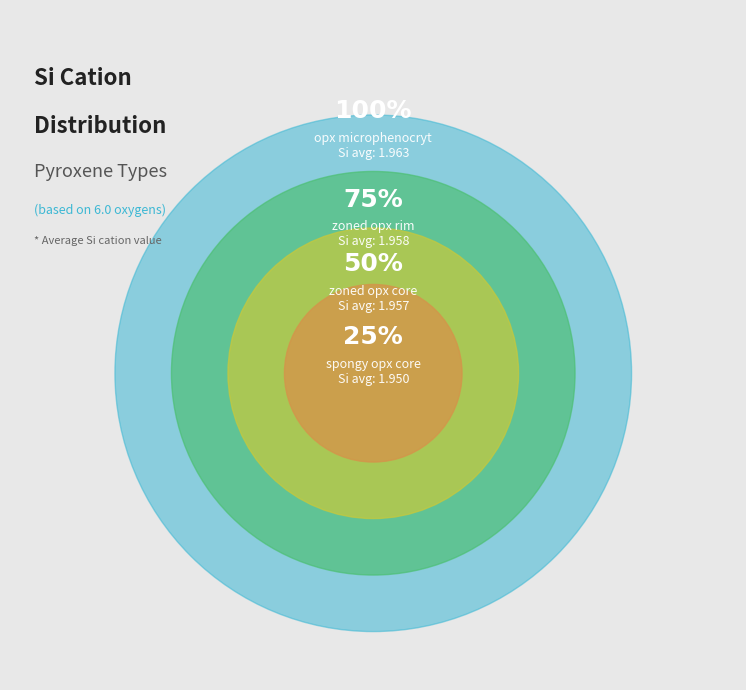

Between opx microphenocryt and zoned opx core, which is larger?

opx microphenocryt